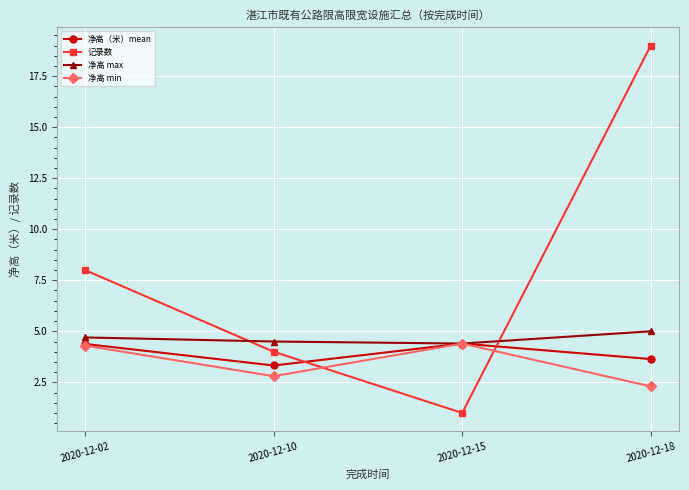

Which series ends up on top after the final intersection of 记录数 and 净高 min?

记录数